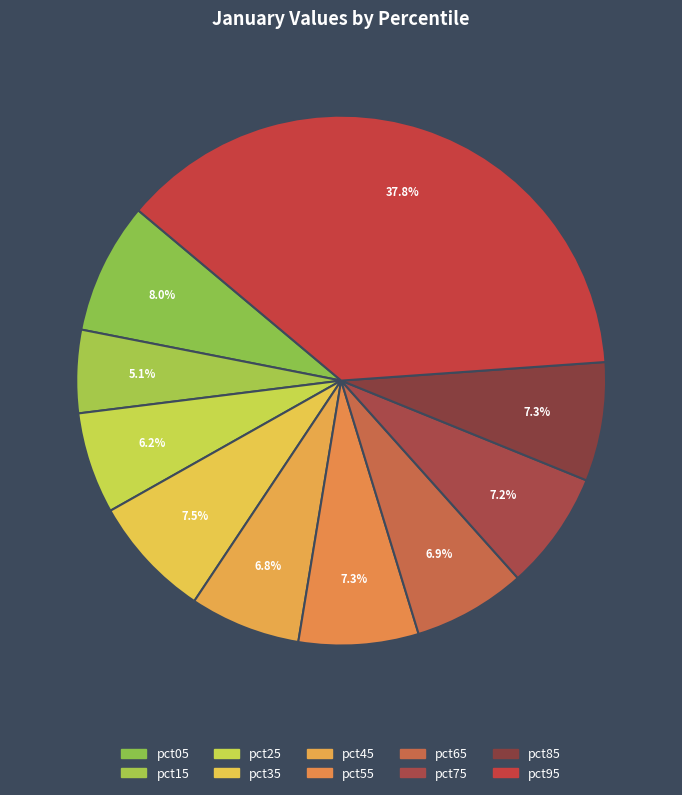

Which has a higher value, pct25 or pct05?

pct05